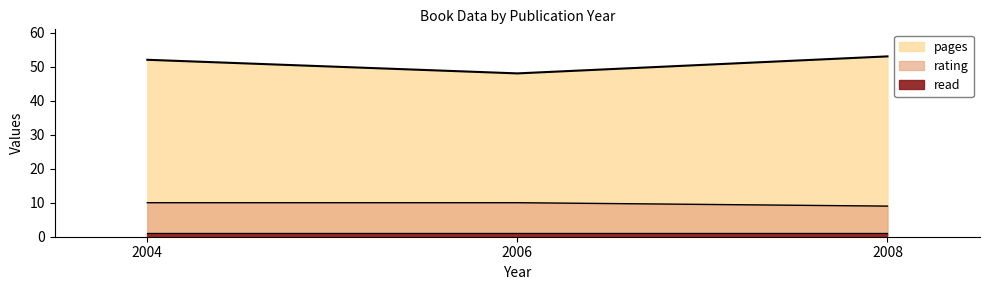

Count the number of categories in the chart.

3